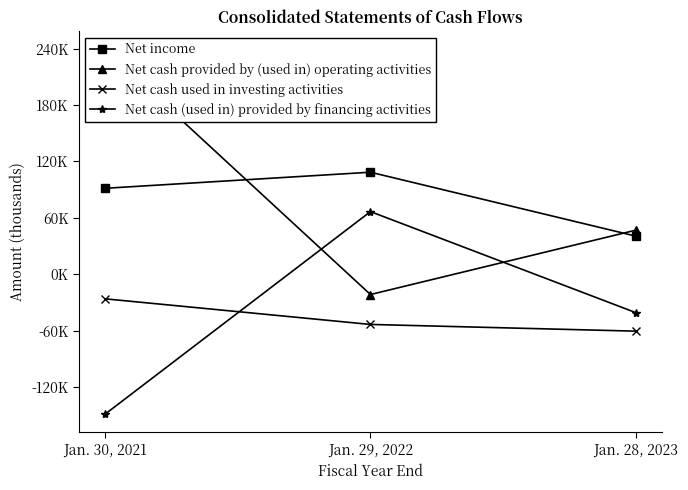

How many data points in Net cash (used in) provided by financing activities are less than -40835?

1